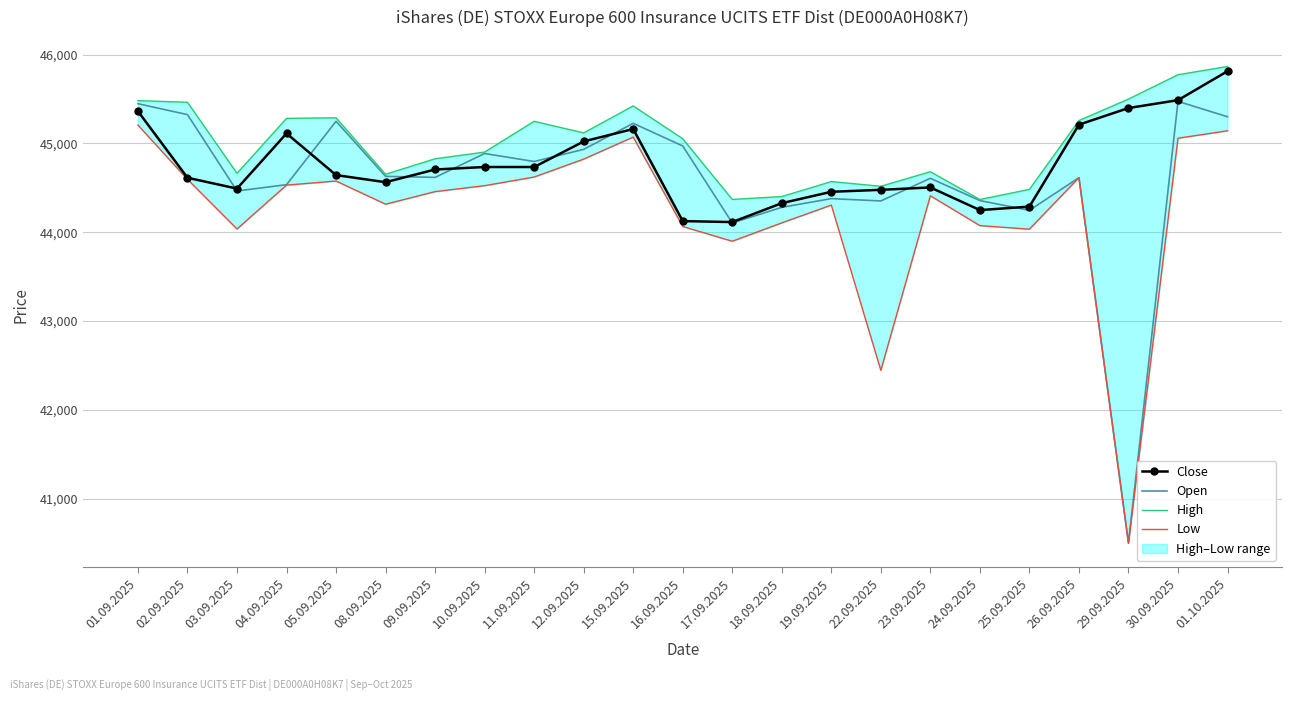

Is it true that Open equals 26339 at 30.09.2025?

False